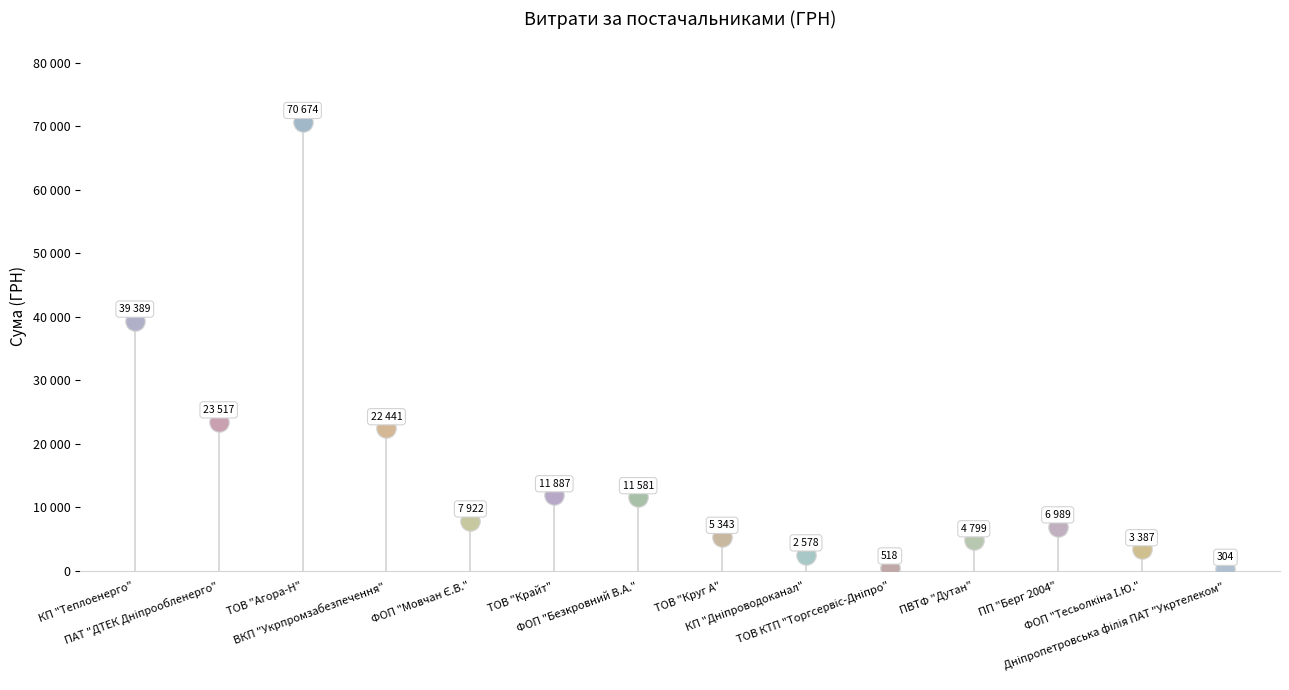

Reading left to right, list all the values displayed in this chart.

КП "Теплоенерго"=39389.0	ПАТ "ДТЕК Дніпрообленерго"=23517.0	ТОВ "Агора-Н"=70673.8	ВКП "Укрпромзабезпечення"=22441.2	ФОП "Мовчан Є.В."=7922.3	ТОВ "Крайт"=11887.2	ФОП "Безкровний В.А."=11580.5	ТОВ "Круг А"=5342.8	КП "Дніпроводоканал"=2578.0	ТОВ КТП "Торгсервіс-Дніпро"=517.5	ПВТФ "Дутан"=4798.5	ПП "Берг 2004"=6988.9	ФОП "Тесьолкіна І.Ю."=3387.1	Дніпропетровська філія ПАТ "Укртелеком"=304.0